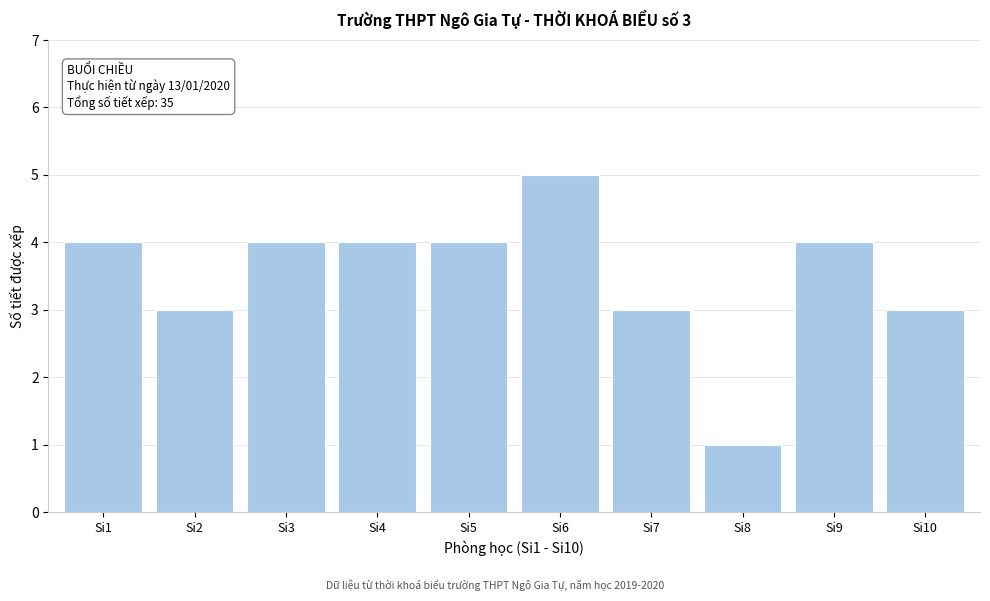

Reading left to right, transcribe all the data shown in this chart.

Si1=4	Si2=3	Si3=4	Si4=4	Si5=4	Si6=5	Si7=3	Si8=1	Si9=4	Si10=3